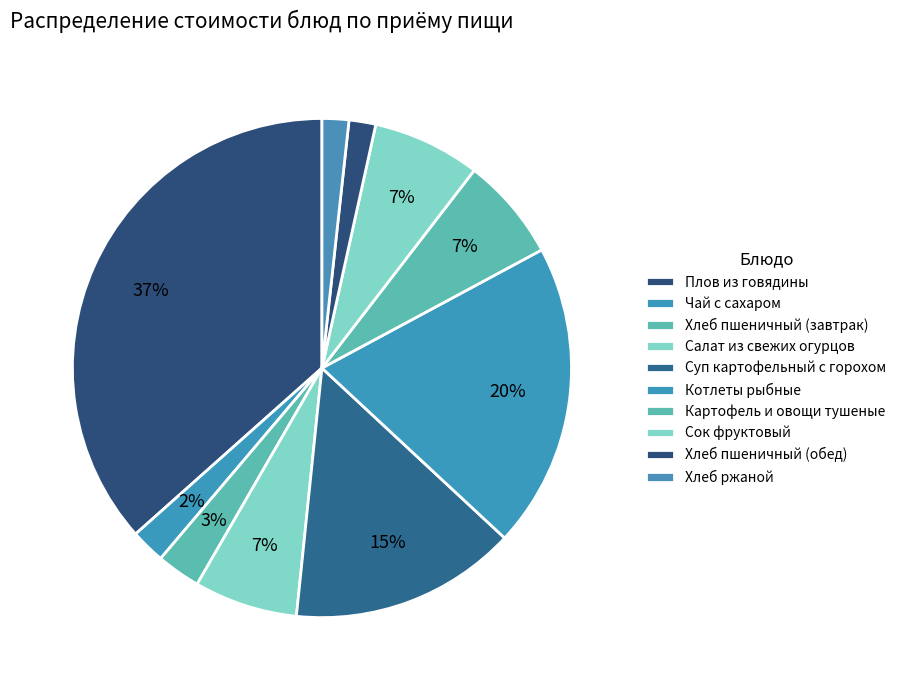

What percentage do Чай с сахаром and Сок фруктовый together represent?

9.2%